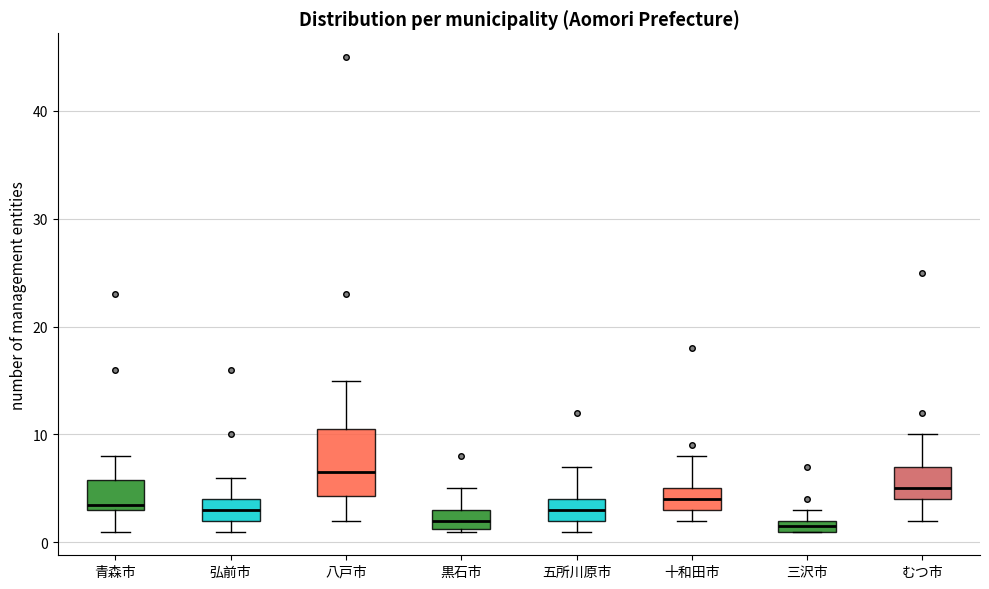

Which box is the tallest, from its lower edge to its upper edge?

八戸市